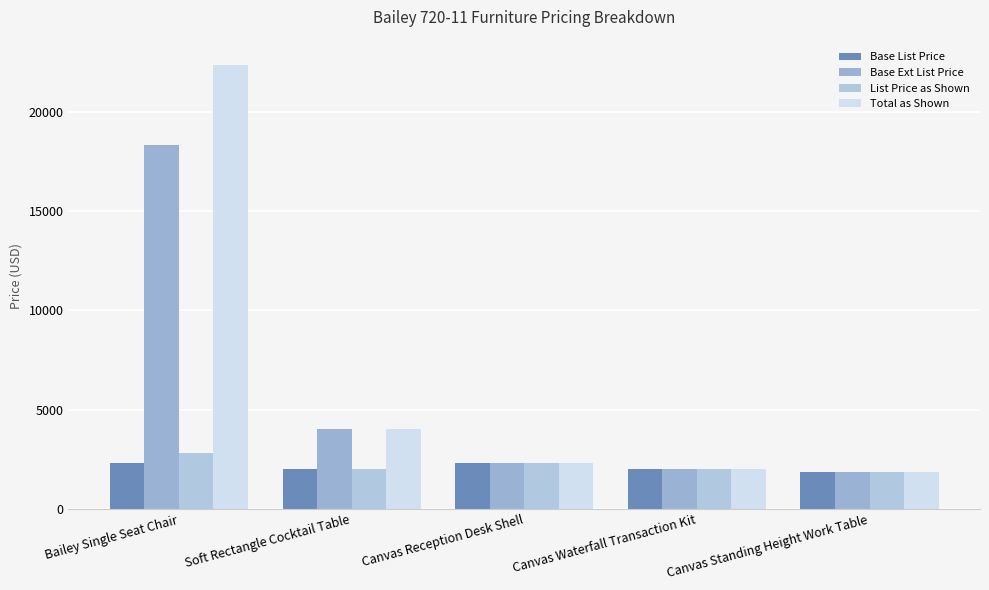

Count the number of data series in this chart.

4